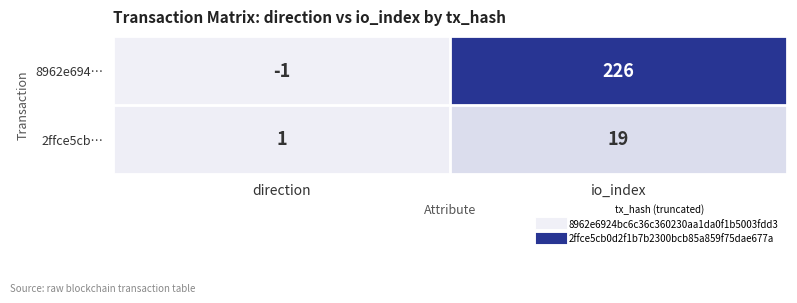

What is the difference between the 2ffce5cb… values at direction and io_index?

18